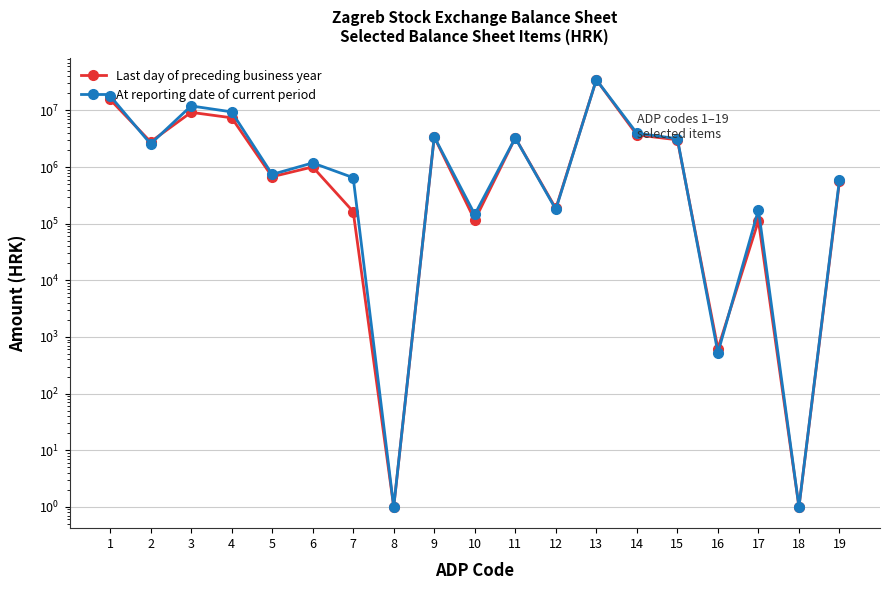

Between 4 and 16, which is larger?

4